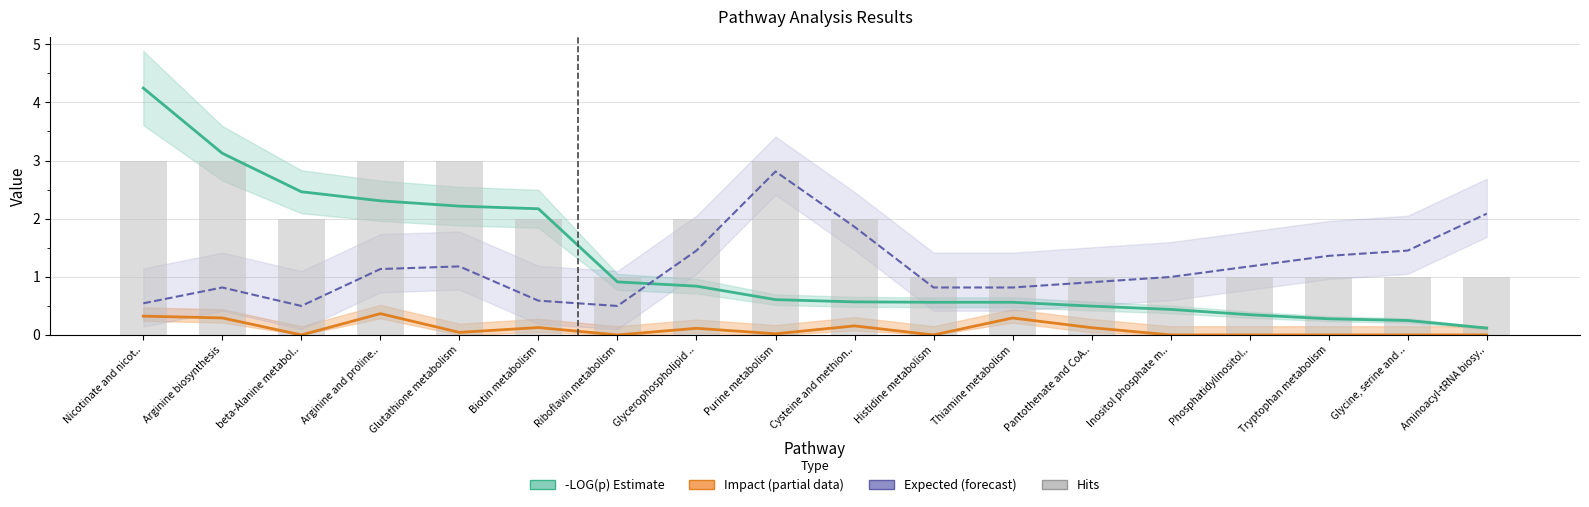

Reading left to right, transcribe all the data shown in this chart.

-LOG(p) Estimate: Nicotinate and nicot..=4.2	Arginine biosynthesis=3.1	beta-Alanine metabol..=2.5	Arginine and proline..=2.3	Glutathione metabolism=2.2	Biotin metabolism=2.2	Riboflavin metabolism=0.9	Glycerophospholipid ..=0.8	Purine metabolism=0.6	Cysteine and methion..=0.6	Histidine metabolism=0.6	Thiamine metabolism=0.6	Pantothenate and CoA..=0.5	Inositol phosphate m..=0.4	Phosphatidylinositol..=0.3	Tryptophan metabolism=0.3	Glycine, serine and ..=0.2	Aminoacyl-tRNA biosy..=0.1
Impact (partial data): Nicotinate and nicot..=0.3	Arginine biosynthesis=0.3	beta-Alanine metabol..=0.0	Arginine and proline..=0.4	Glutathione metabolism=0.0	Biotin metabolism=0.1	Riboflavin metabolism=0.0	Glycerophospholipid ..=0.1	Purine metabolism=0.0	Cysteine and methion..=0.2	Histidine metabolism=0.0	Thiamine metabolism=0.3	Pantothenate and CoA..=0.1	Inositol phosphate m..=0.0	Phosphatidylinositol..=0.0	Tryptophan metabolism=0.0	Glycine, serine and ..=0.0	Aminoacyl-tRNA biosy..=0.0
Expected (forecast): Nicotinate and nicot..=0.5	Arginine biosynthesis=0.8	beta-Alanine metabol..=0.5	Arginine and proline..=1.1	Glutathione metabolism=1.2	Biotin metabolism=0.6	Riboflavin metabolism=0.5	Glycerophospholipid ..=1.5	Purine metabolism=2.8	Cysteine and methion..=1.9	Histidine metabolism=0.8	Thiamine metabolism=0.8	Pantothenate and CoA..=0.9	Inositol phosphate m..=1.0	Phosphatidylinositol..=1.2	Tryptophan metabolism=1.4	Glycine, serine and ..=1.5	Aminoacyl-tRNA biosy..=2.1
Hits: Nicotinate and nicot..=3.0	Arginine biosynthesis=3.0	beta-Alanine metabol..=2.0	Arginine and proline..=3.0	Glutathione metabolism=3.0	Biotin metabolism=2.0	Riboflavin metabolism=1.0	Glycerophospholipid ..=2.0	Purine metabolism=3.0	Cysteine and methion..=2.0	Histidine metabolism=1.0	Thiamine metabolism=1.0	Pantothenate and CoA..=1.0	Inositol phosphate m..=1.0	Phosphatidylinositol..=1.0	Tryptophan metabolism=1.0	Glycine, serine and ..=1.0	Aminoacyl-tRNA biosy..=1.0